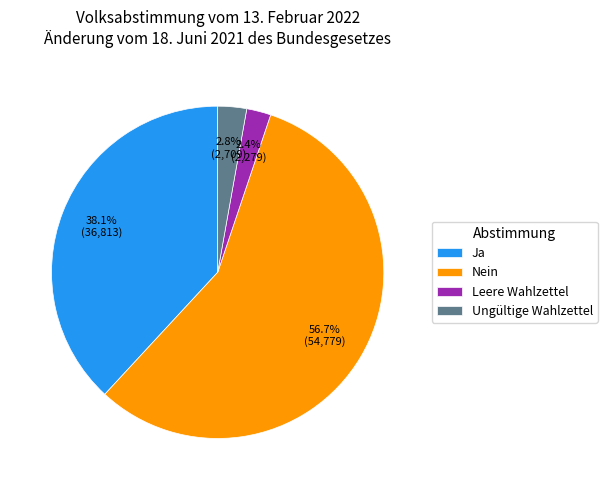

To the nearest percent, what is the difference between the Nein and Ungültige Wahlzettel slice percentages?

54%